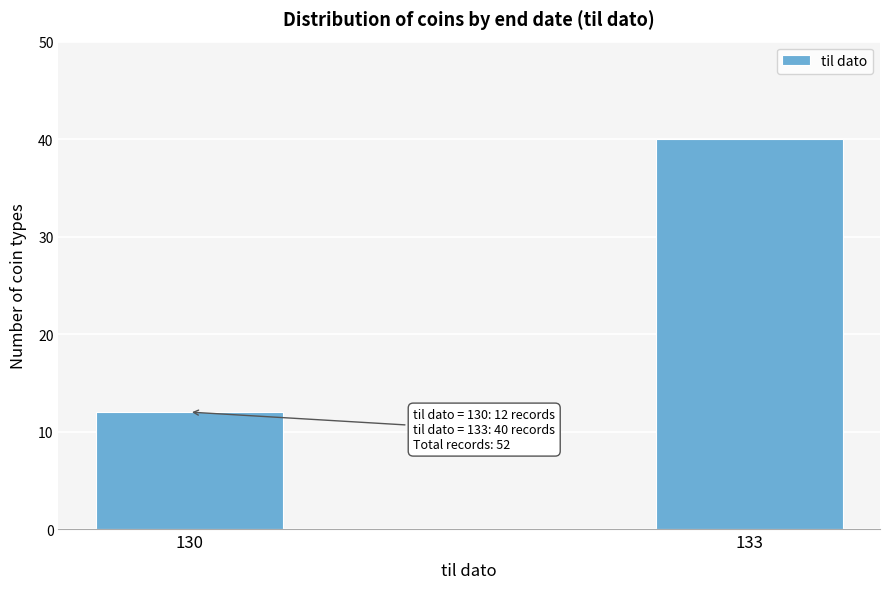

Reading left to right, list all the values displayed in this chart.

12	40